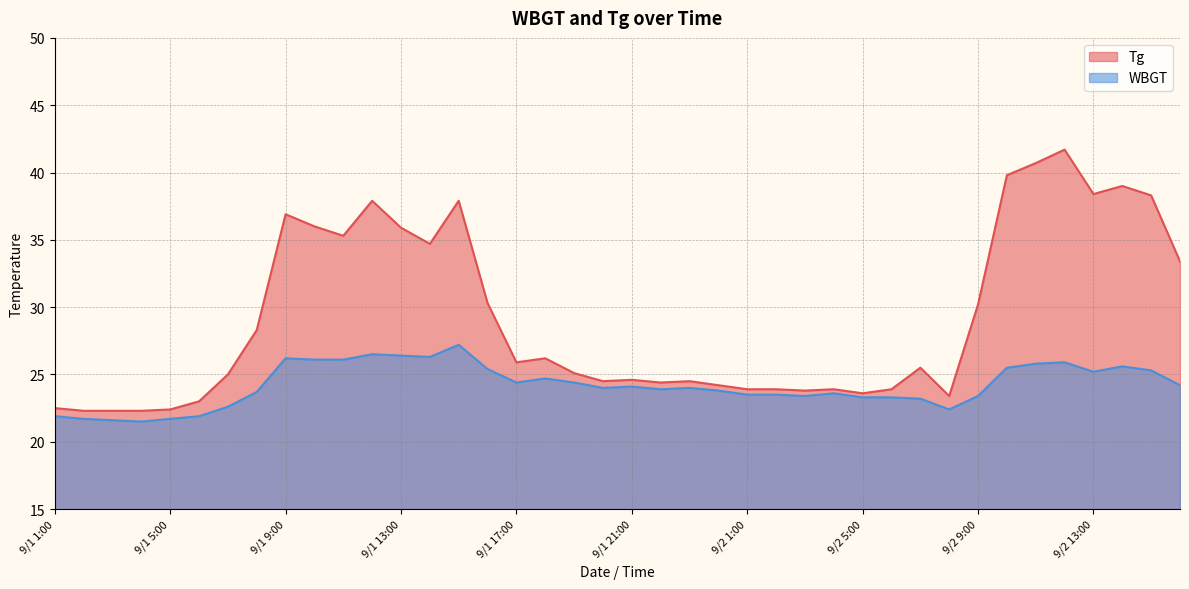

Where is the first local maximum for Tg?

9/1 9:00